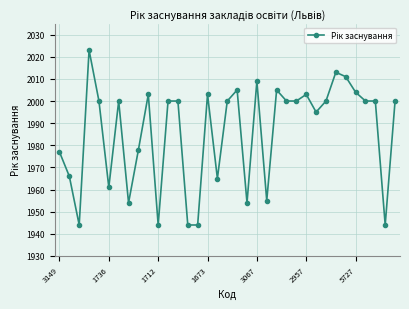

What is the value of the 9th point from the left?

1978